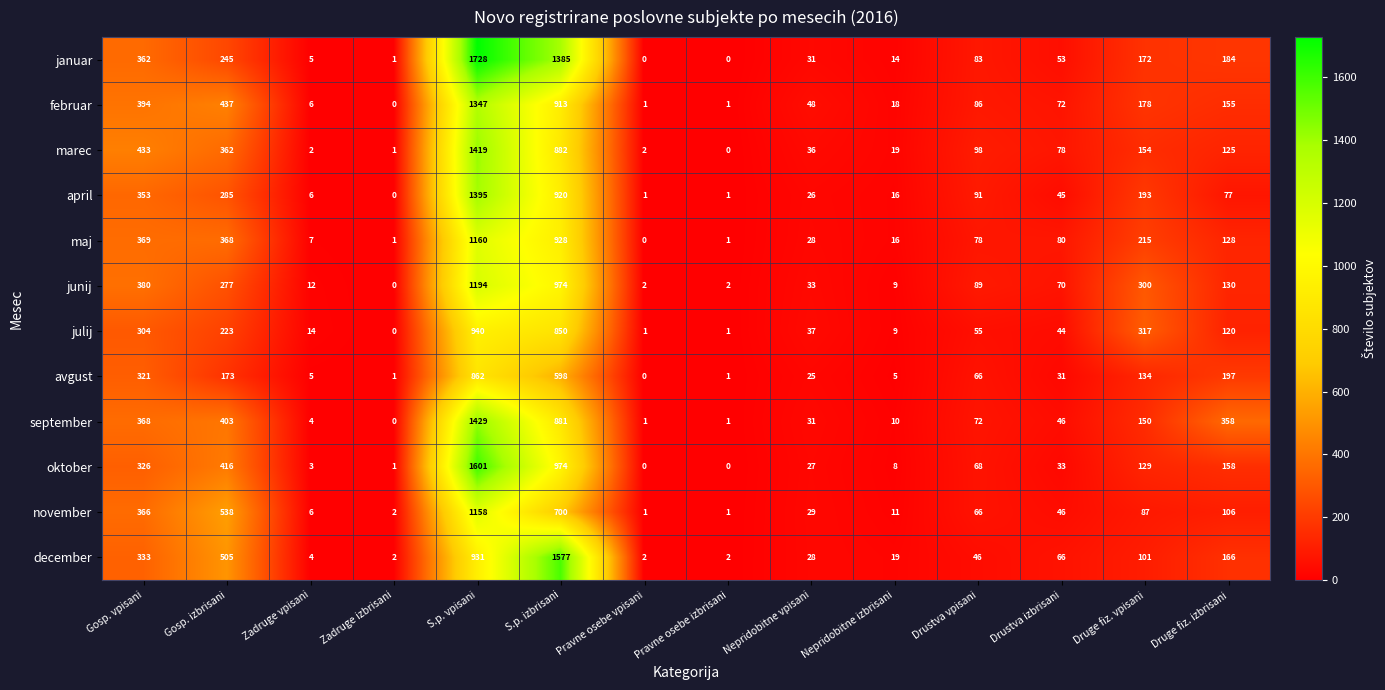

Rank the series by their maximum value, from lowest to highest.

avgust, julij, november, maj, junij, februar, april, marec, september, december, oktober, januar